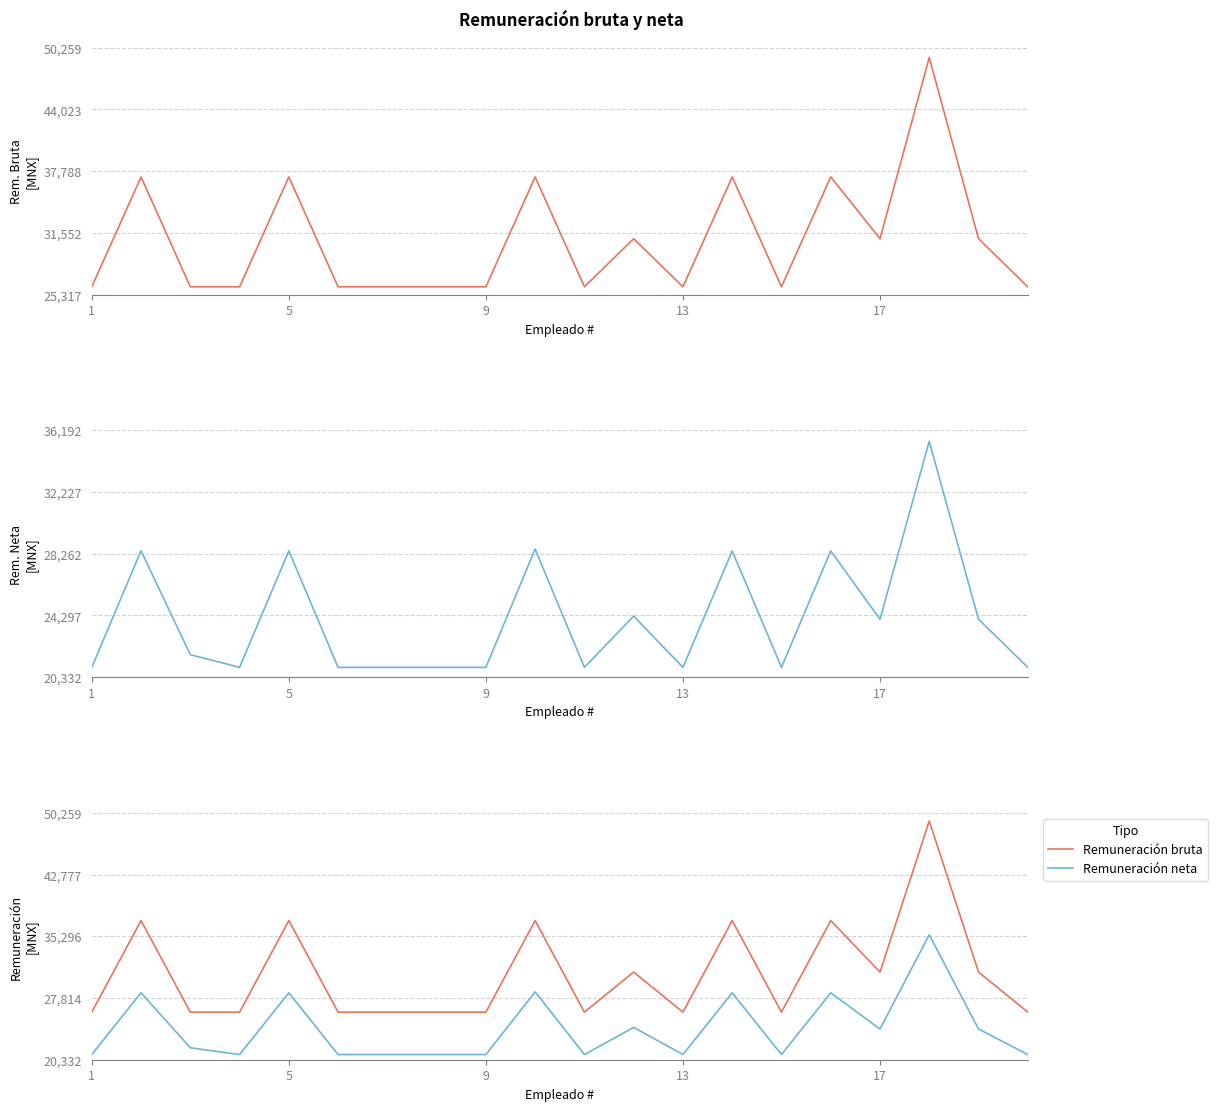

Which series has the largest total across all categories?

Remuneración bruta